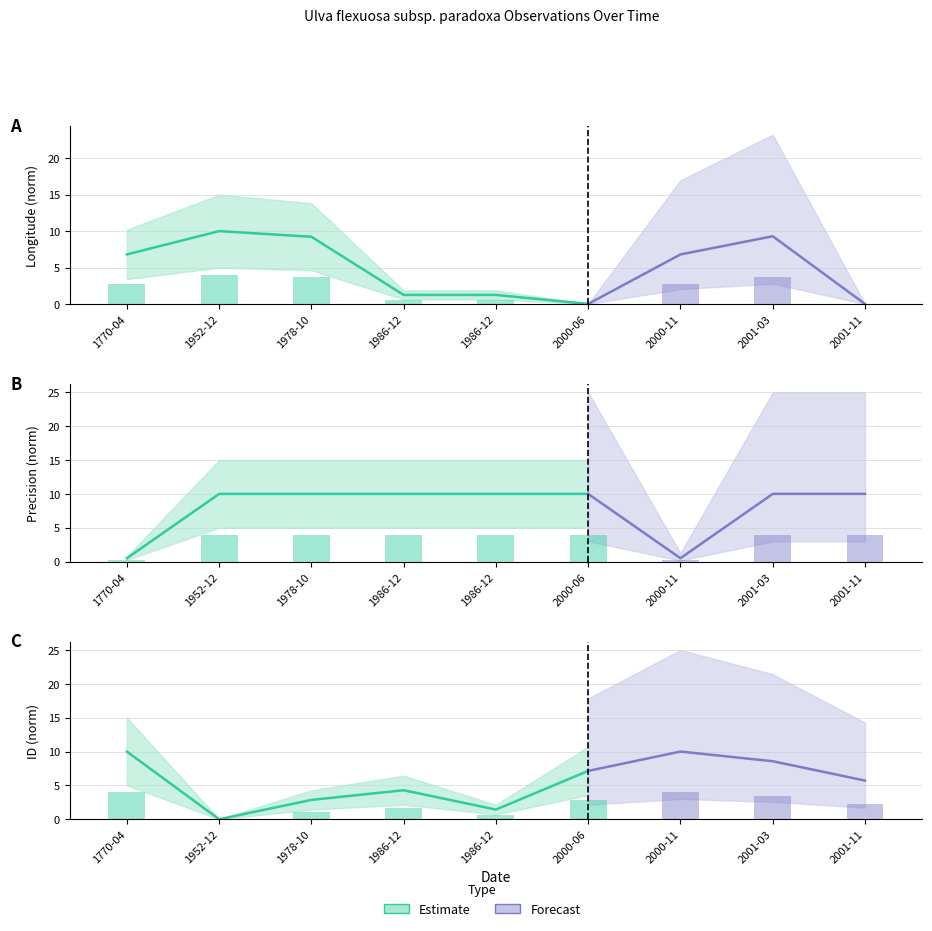

Which category has the highest value in the Longitude series?

1952-12